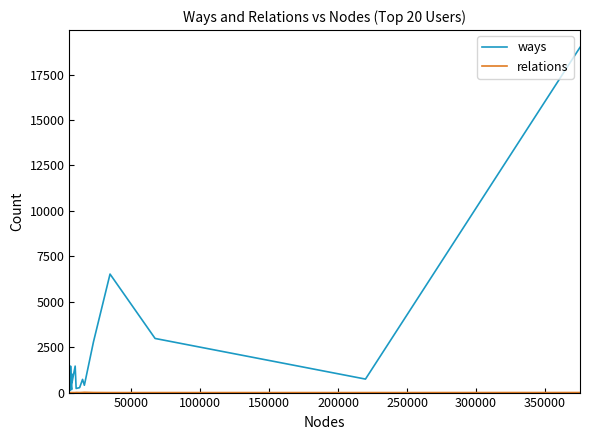

Where is relations nearest to the value 8?

300000